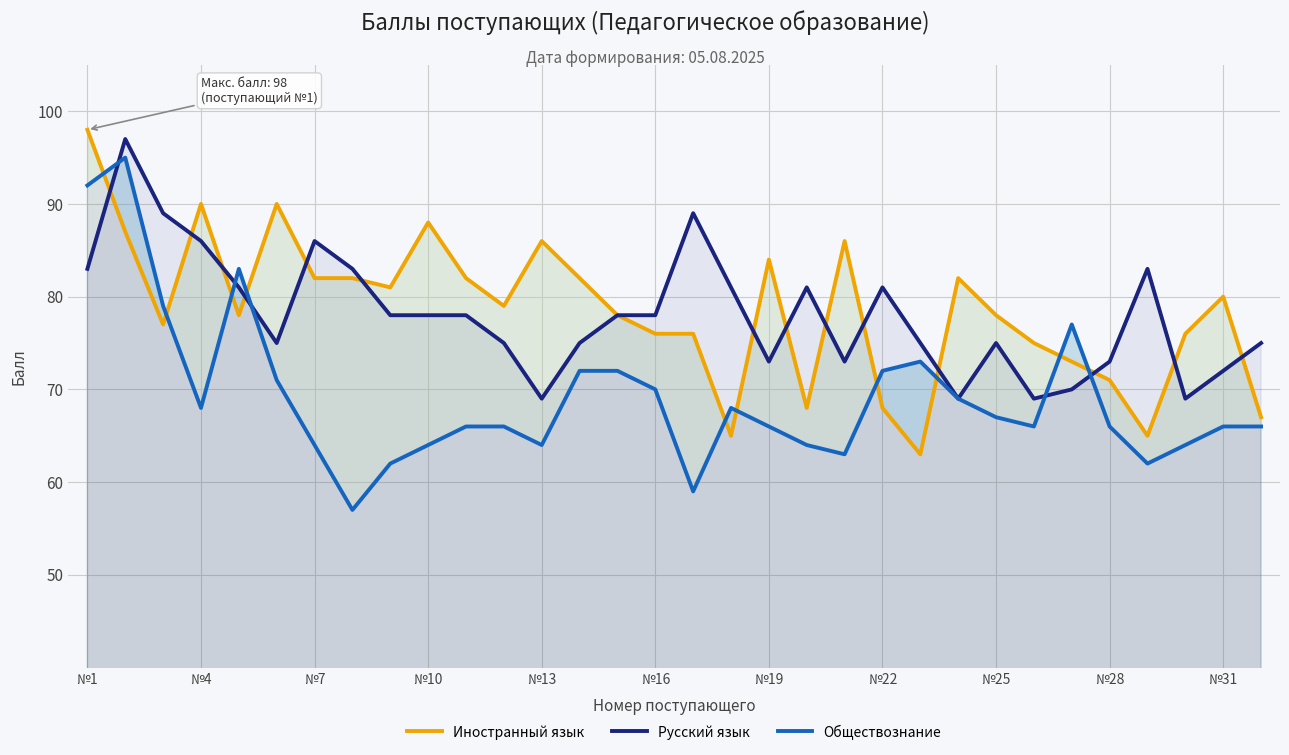

How many intersections are there between Обществознание and Русский язык?

5